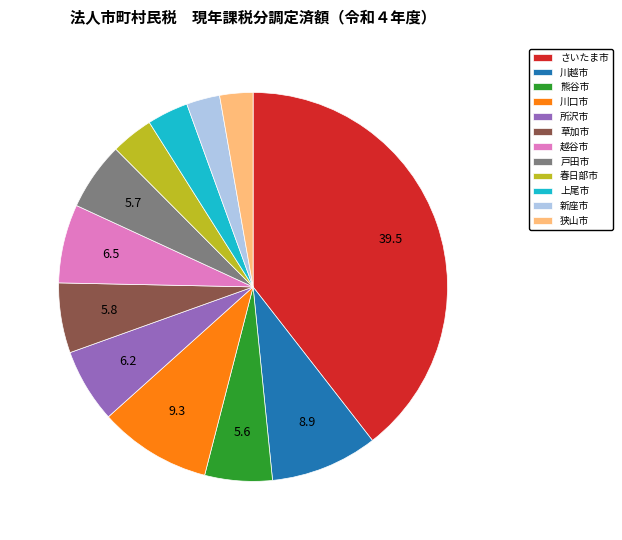

What is the largest slice in the pie chart?

さいたま市